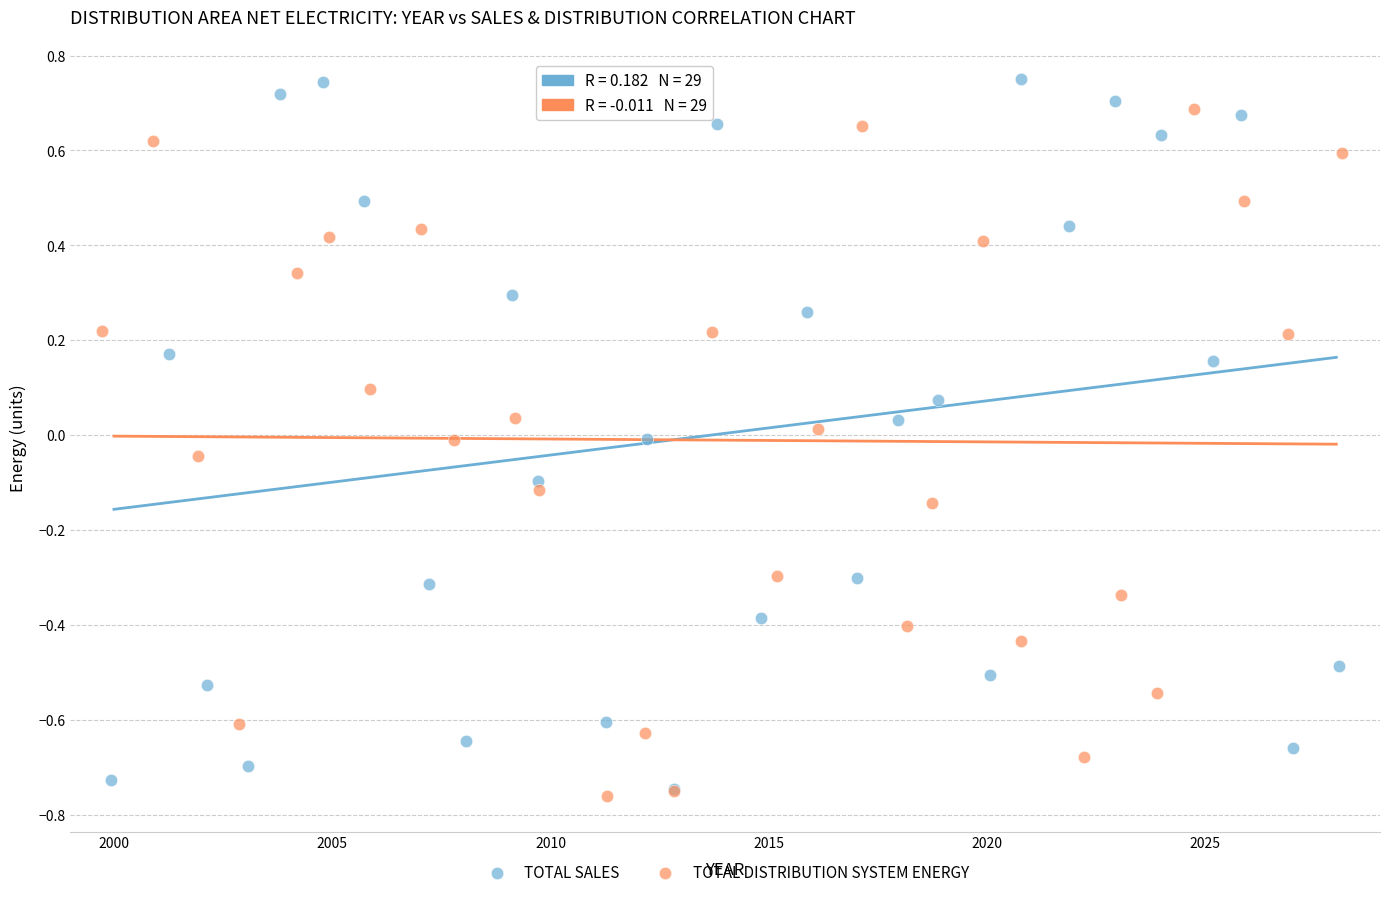

Which series contains the highest Y value?

TOTAL SALES